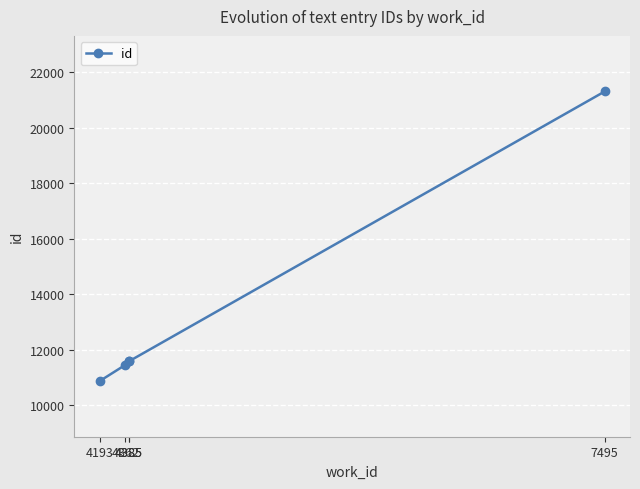

List the labels in order of value, largest first.

7495, 4385, 4385, 4362, 4193